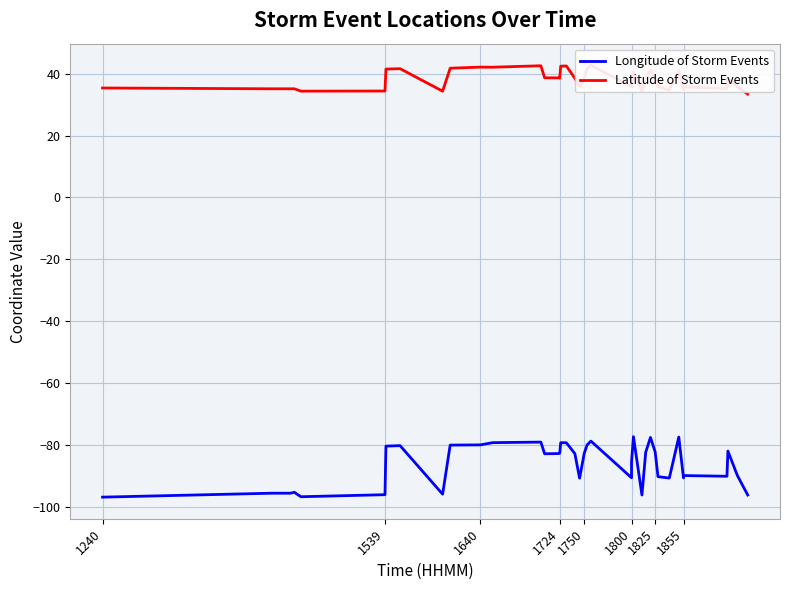

What is the difference between the second highest and minimum values in the Latitude of Storm Events series?

9.2